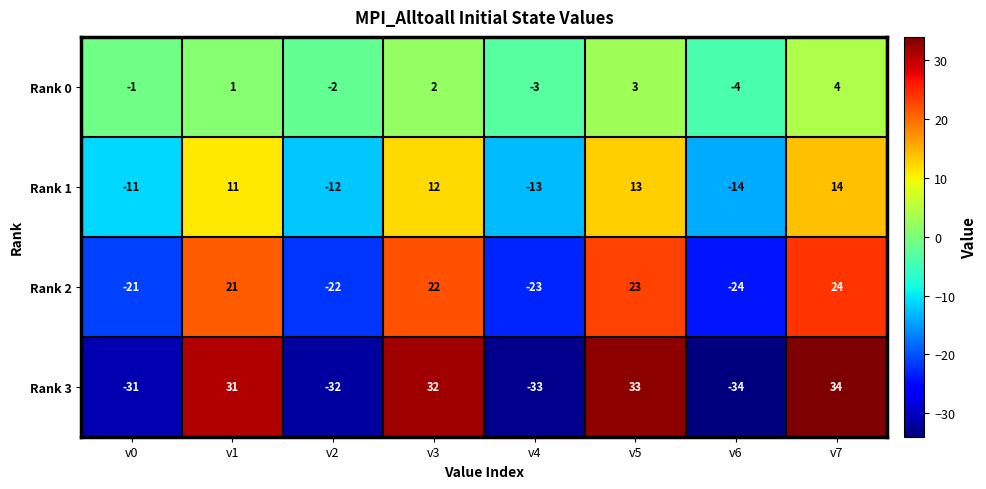

What is the greatest value displayed?

34